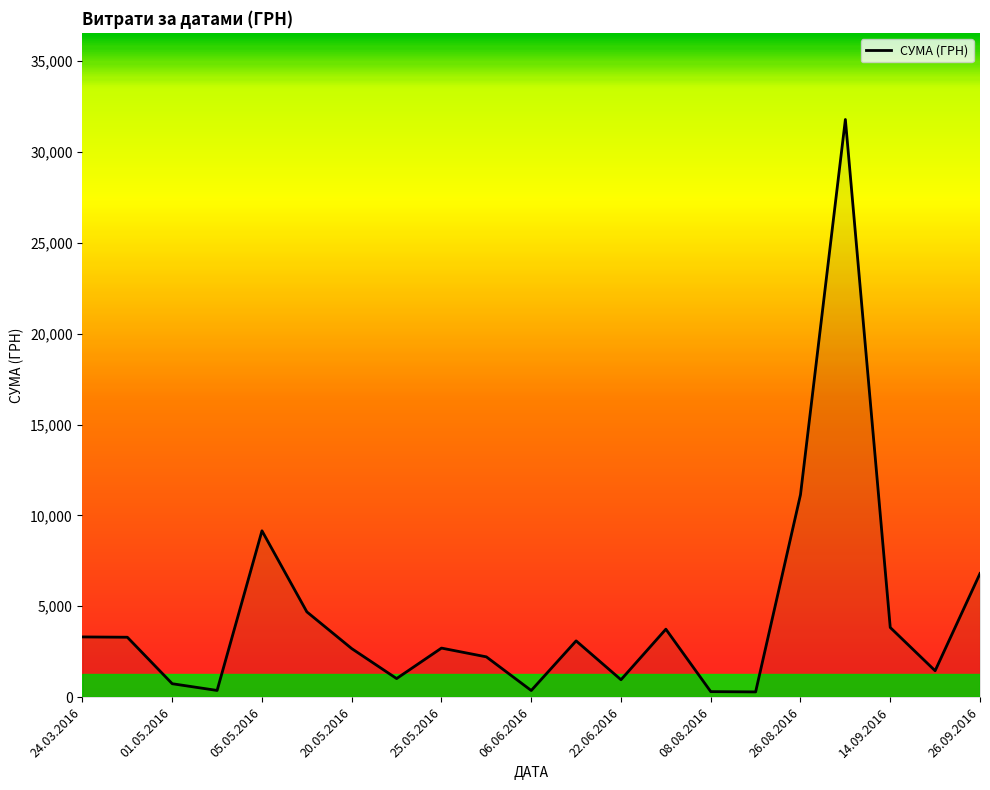

What is the maximum value shown in the chart?

31782.9